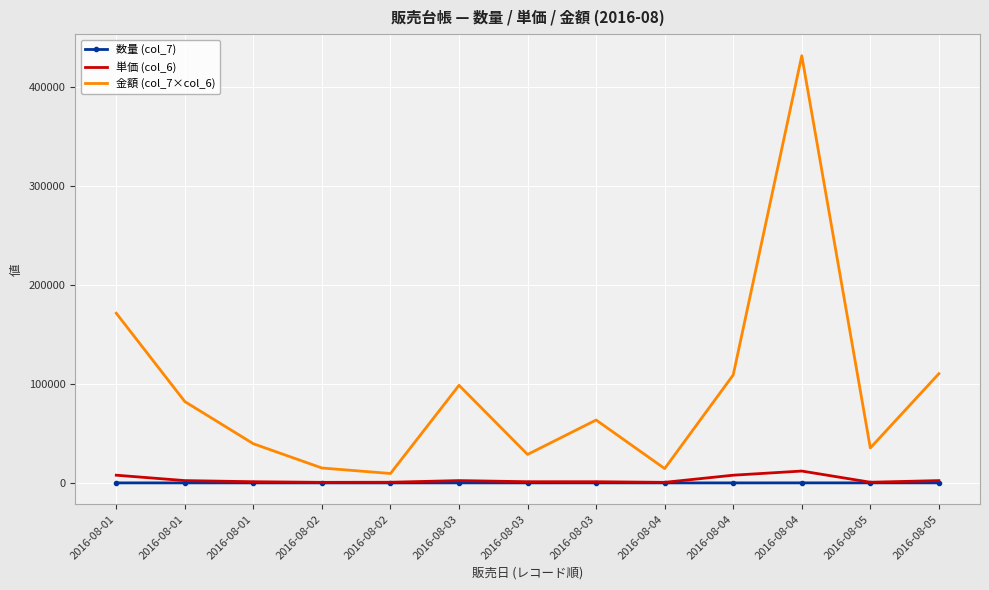

What is the sum of all 単価 (col_6) values?

40770